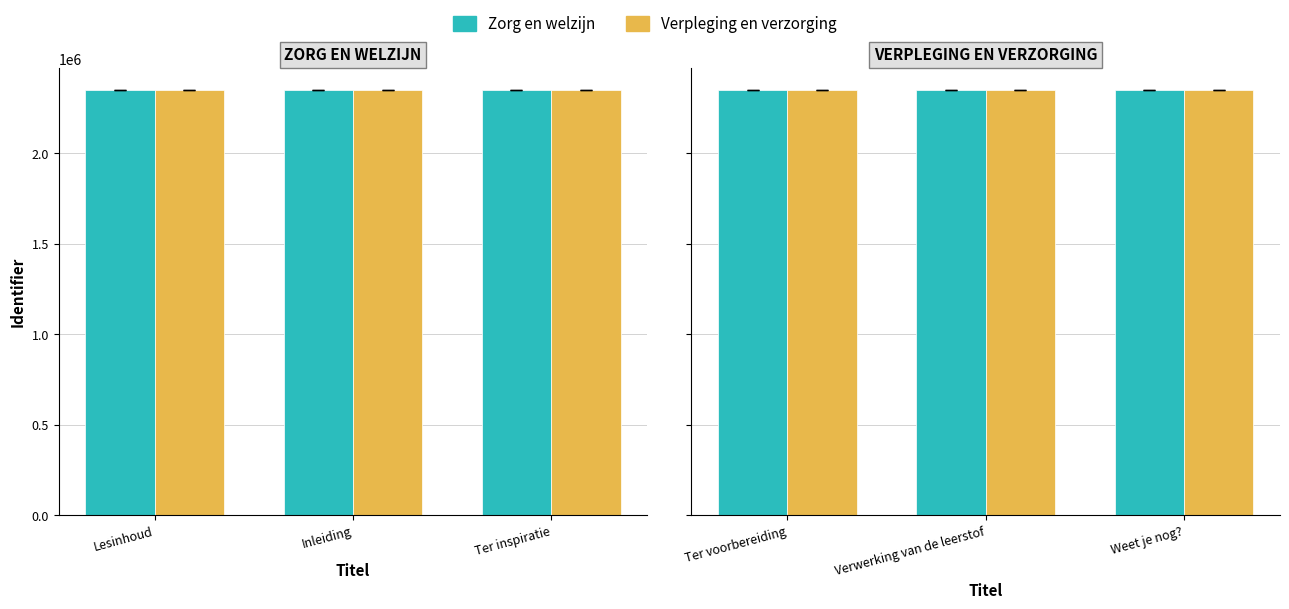

The Verpleging (ref) series shows 2353098 at Ter voorbereiding. True or false?

True